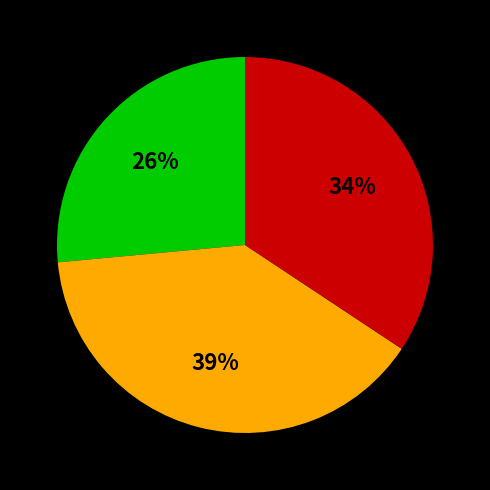

To the nearest percent, what is the average slice percentage?

33%